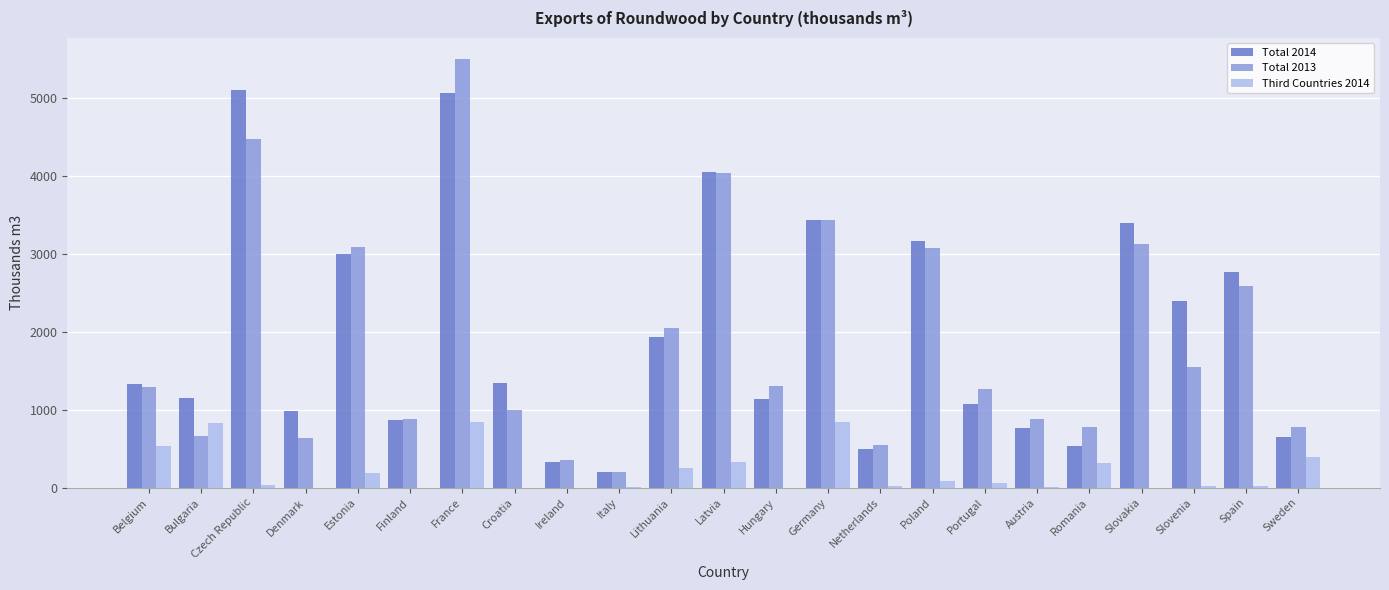

The value of Third Countries 2014 at Austria is 7.8. True or false?

True